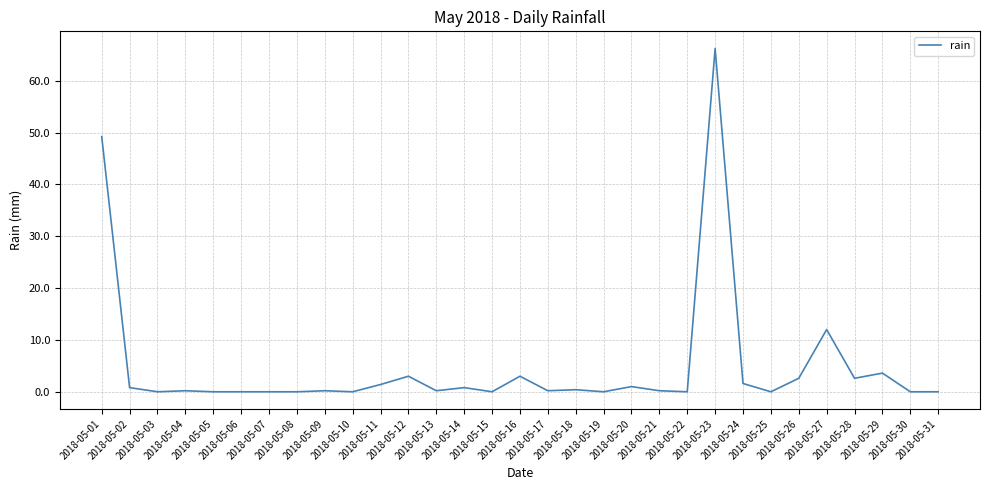

What is the ratio of the value at 2018-05-21 to the value at 2018-05-28?

0.1